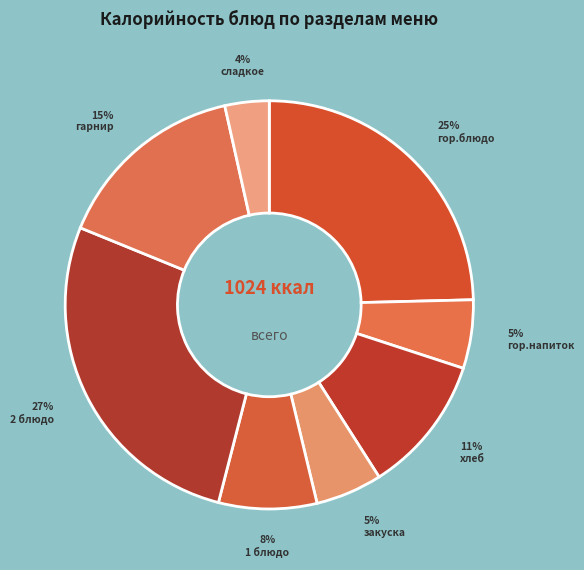

How many segments does this pie chart have?

8